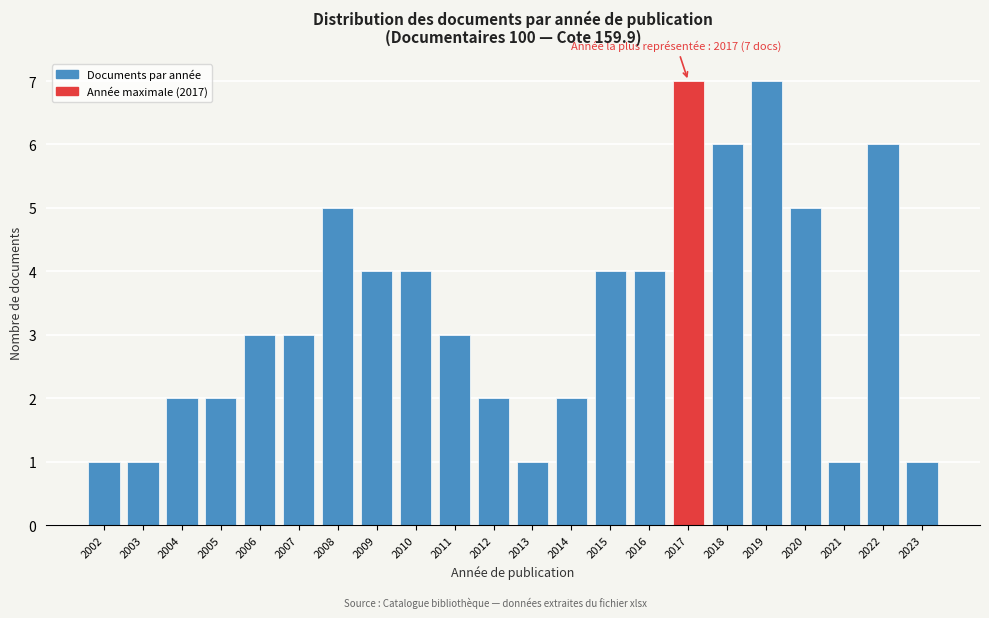

Reading left to right, list all the values displayed in this chart.

1	1	2	2	3	3	5	4	4	3	2	1	2	4	4	7	6	7	5	1	6	1